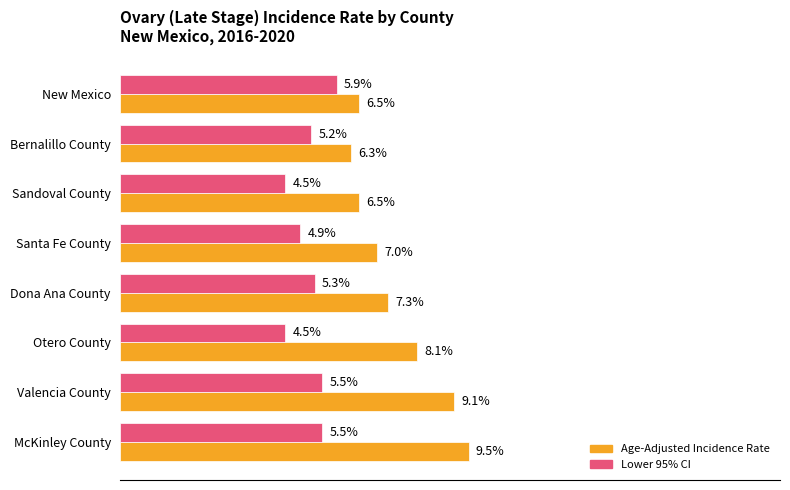

Rank the series at Otero County from highest to lowest value.

Age-Adjusted Incidence Rate, Lower 95% CI